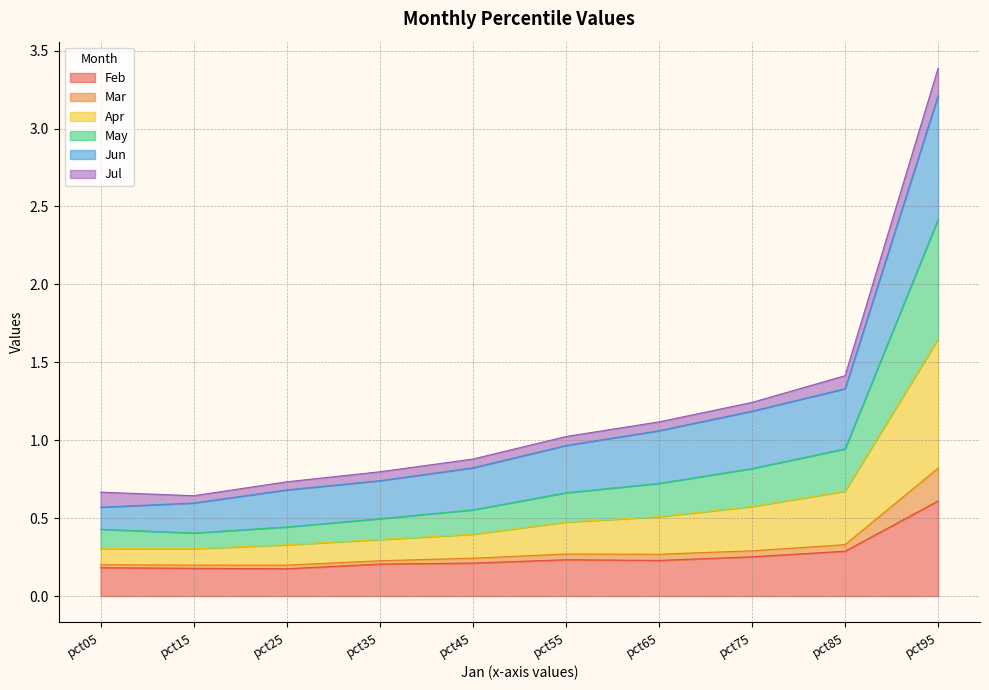

True or false: Feb and Apr intersect in this chart.

False